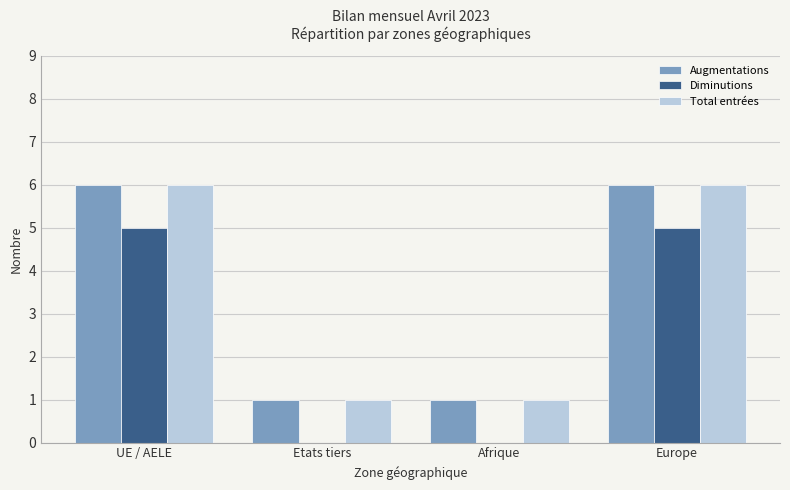

Reading left to right, extract all data points from this chart.

Augmentations: 6	1	1	6
Diminutions: 5	0	0	5
Total entrées: 6	1	1	6